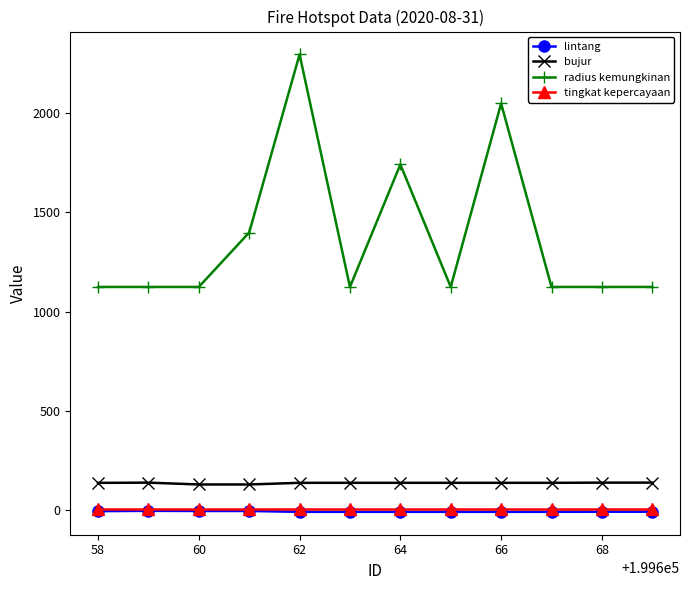

At how many categories does at least one series exceed 483?

12